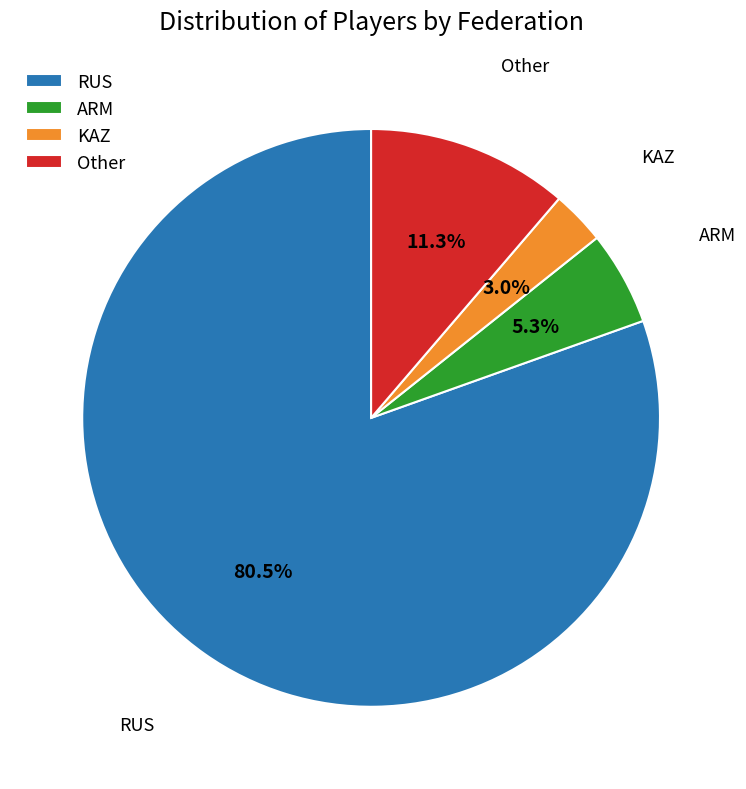

Which slice is the largest?

RUS